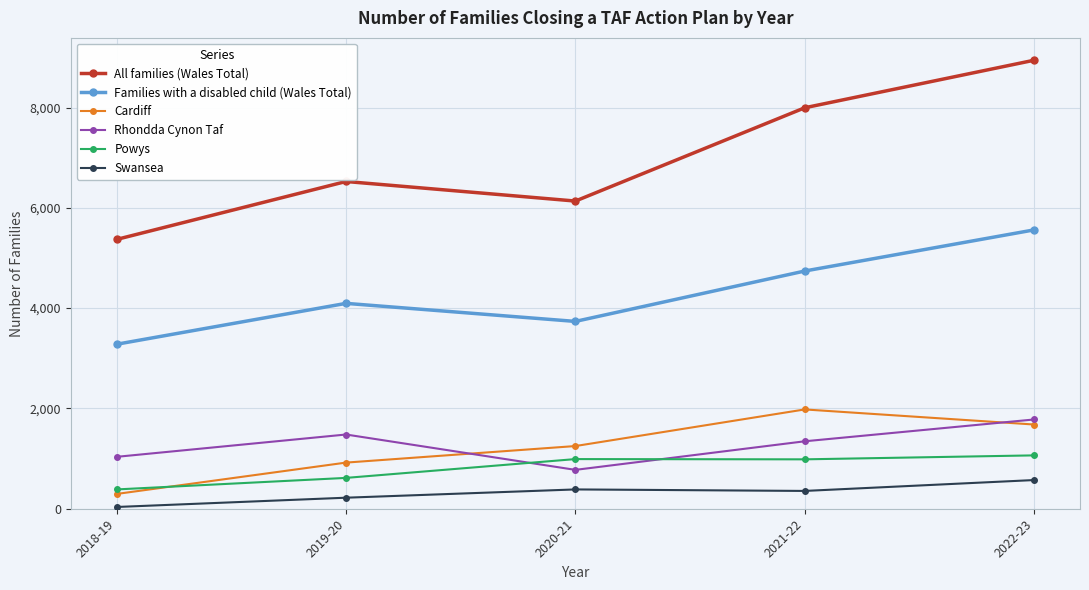

How many interior local valleys does the Families with a disabled child (Wales Total) series have?

1